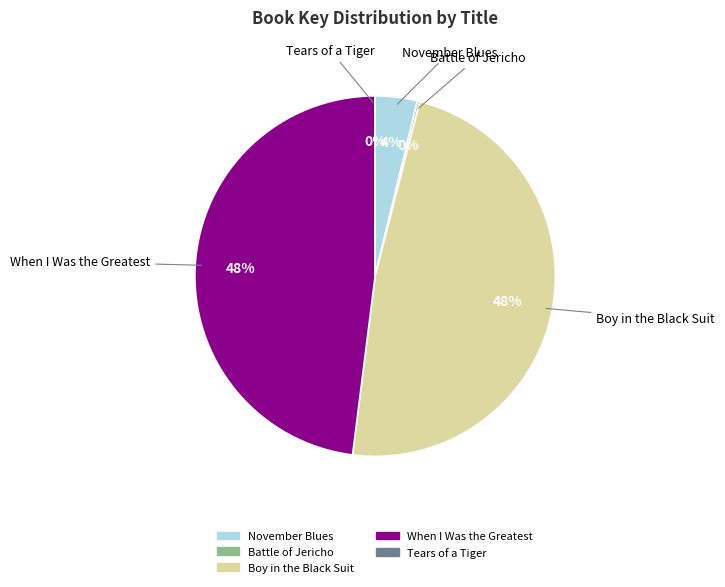

Combined, do Boy in the Black Suit and When I Was the Greatest account for over 50%?

Yes